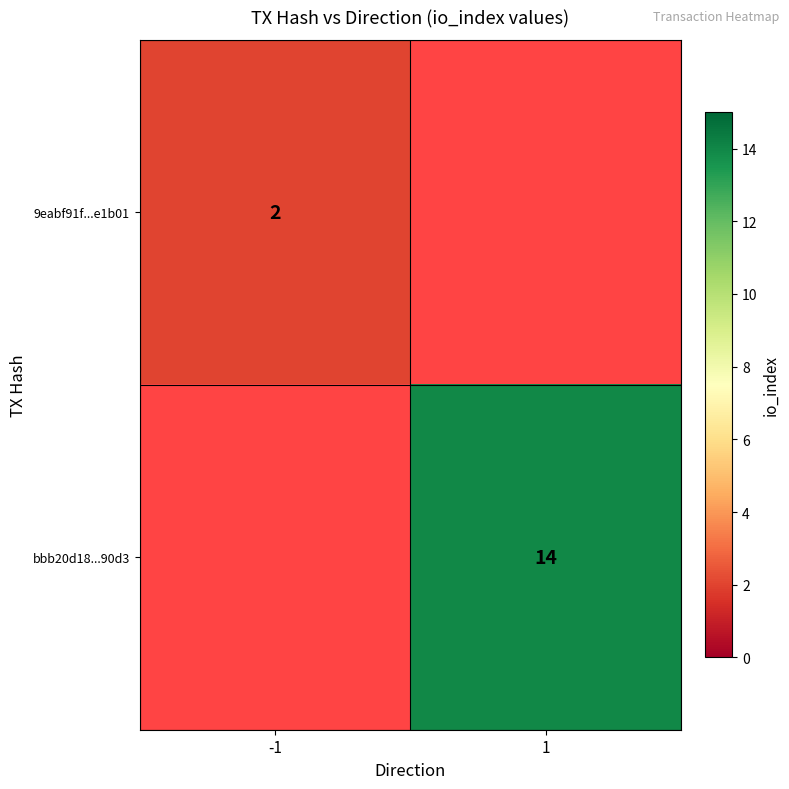

Which has a higher value, -1 or 1?

1